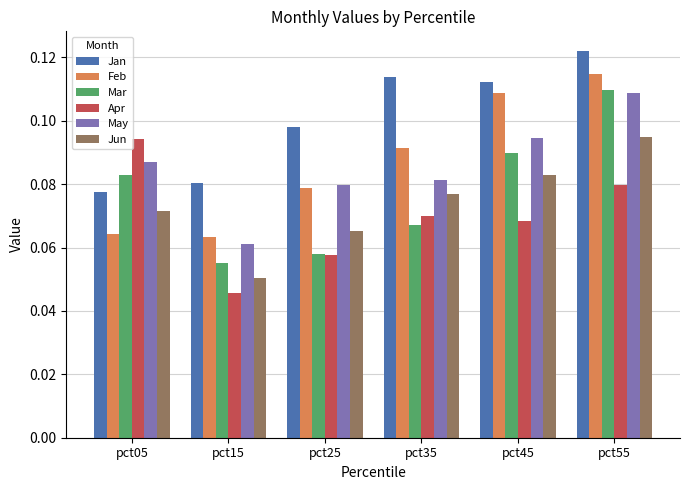

The value of Mar at pct45 is 0.0. True or false?

False